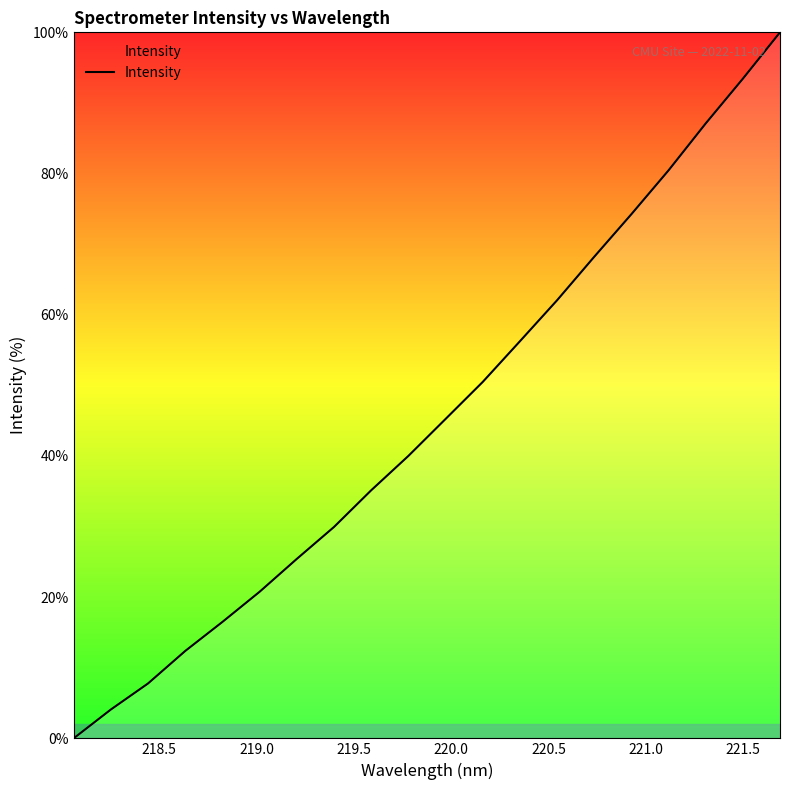

What is the maximum value shown in the chart?

100.0